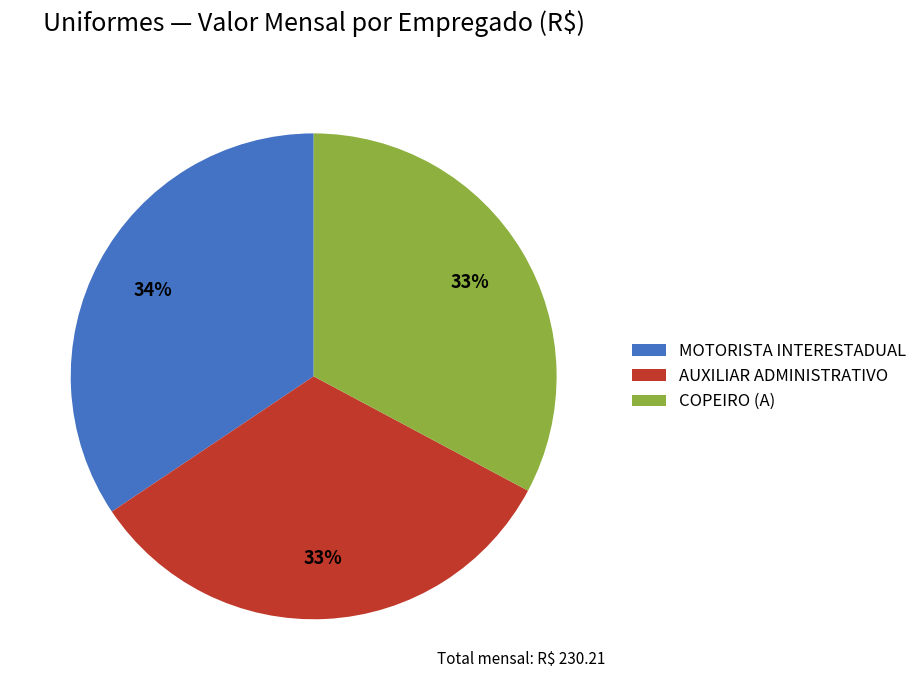

Is it true that MOTORISTA INTERESTADUAL is 43% of the pie?

False